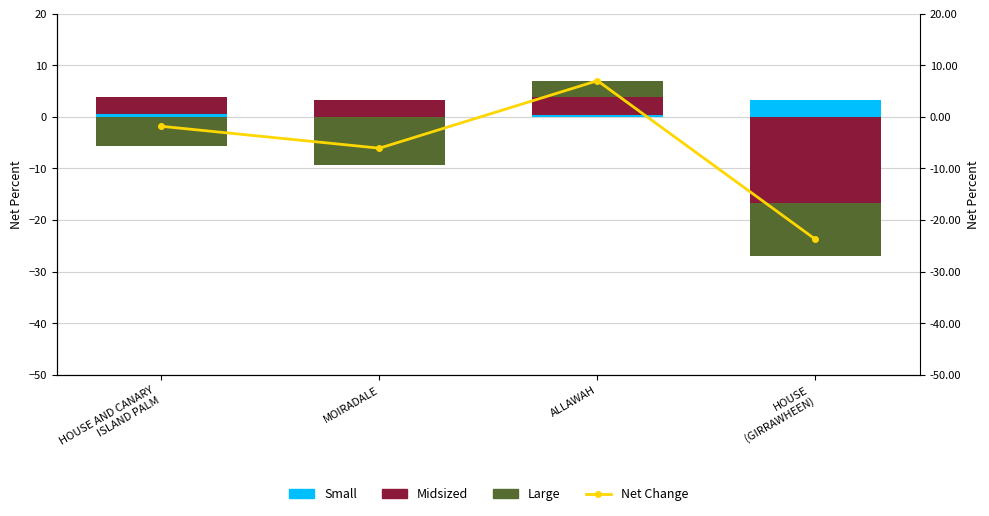

Reading left to right, extract all data points from this chart.

HOUSE AND CANARY
ISLAND PALM=-1.8	MOIRADALE=-6.1	ALLAWAH=7.0	HOUSE
(GIRRAWHEEN)=-23.7